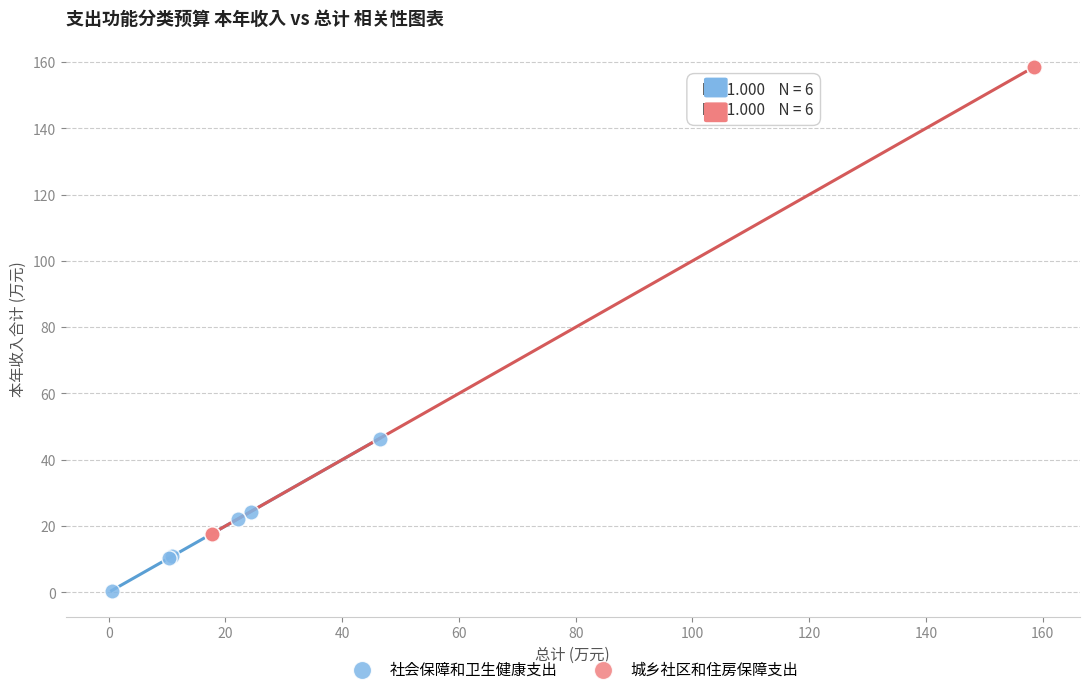

Which series contains the lowest Y value?

社会保障和卫生健康支出